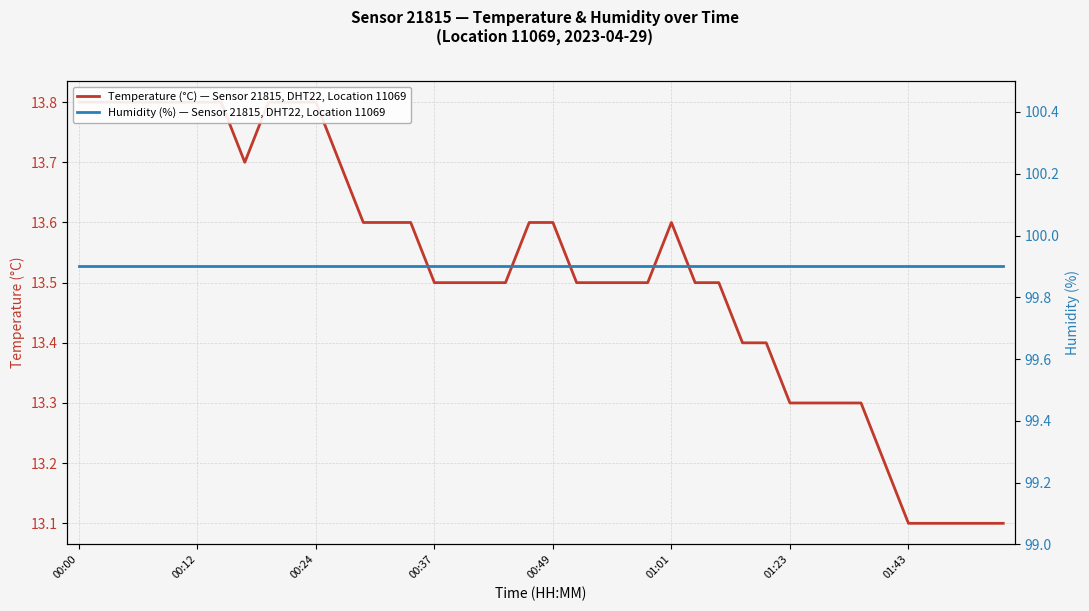

At how many categories does at least one series exceed 98?

40